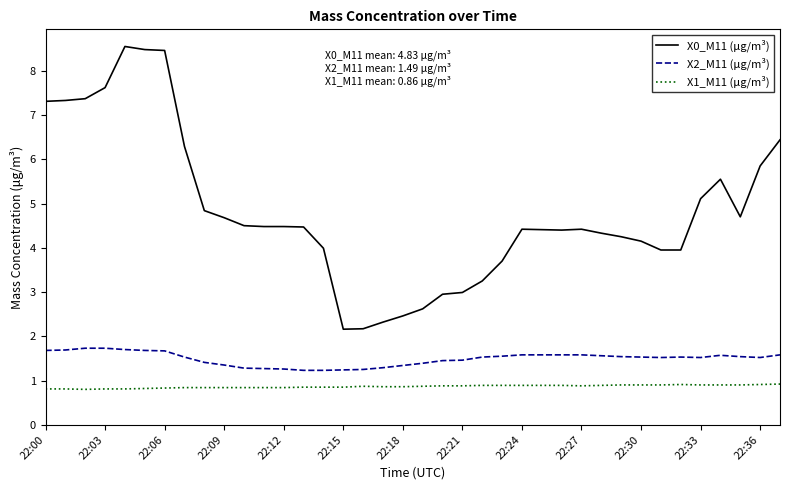

What is the minimum value for X0_M11 (μg/m³)?

2.2